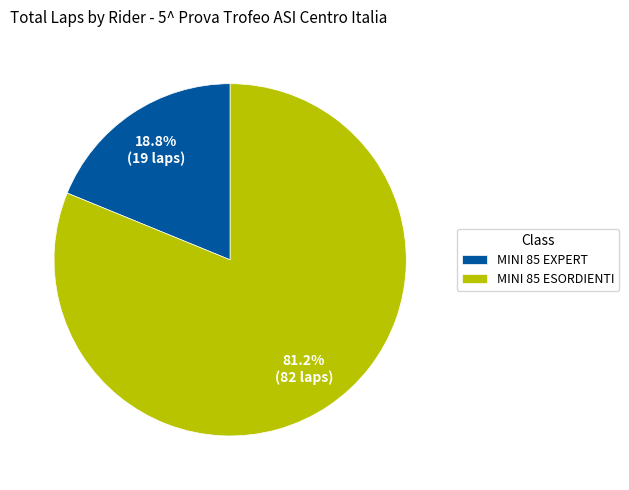

Between MINI 85 ESORDIENTI and MINI 85 EXPERT, which is larger?

MINI 85 ESORDIENTI